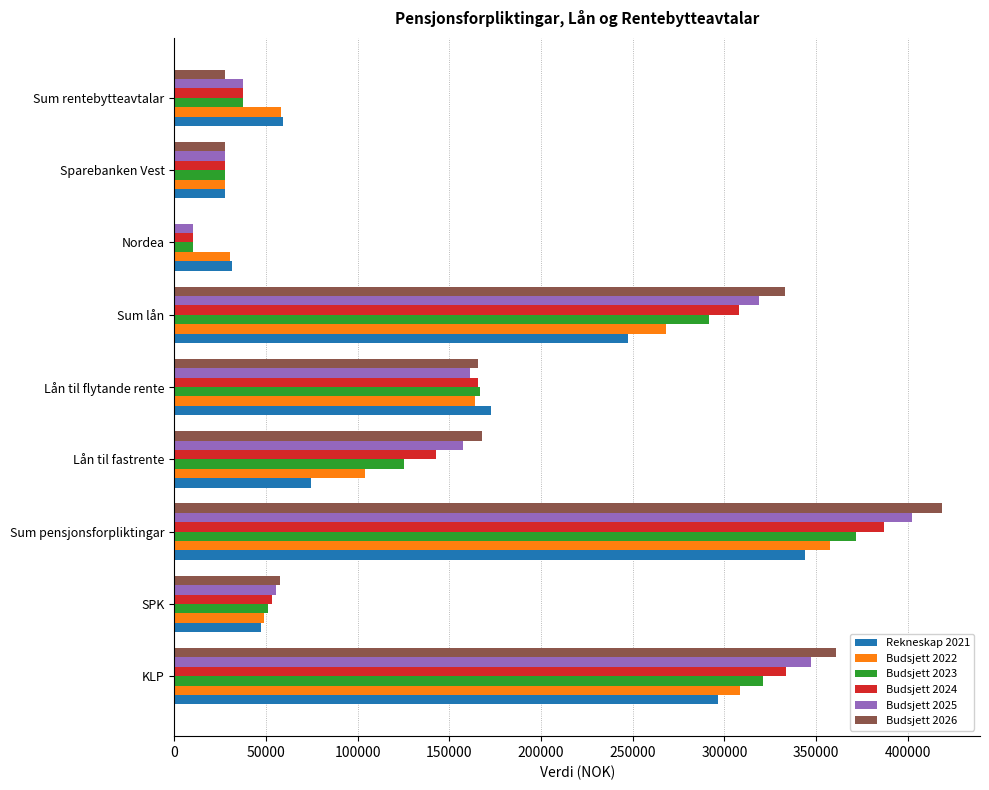

Between Lån til flytande rente and Sparebanken Vest, which series saw the biggest shift?

Rekneskap 2021